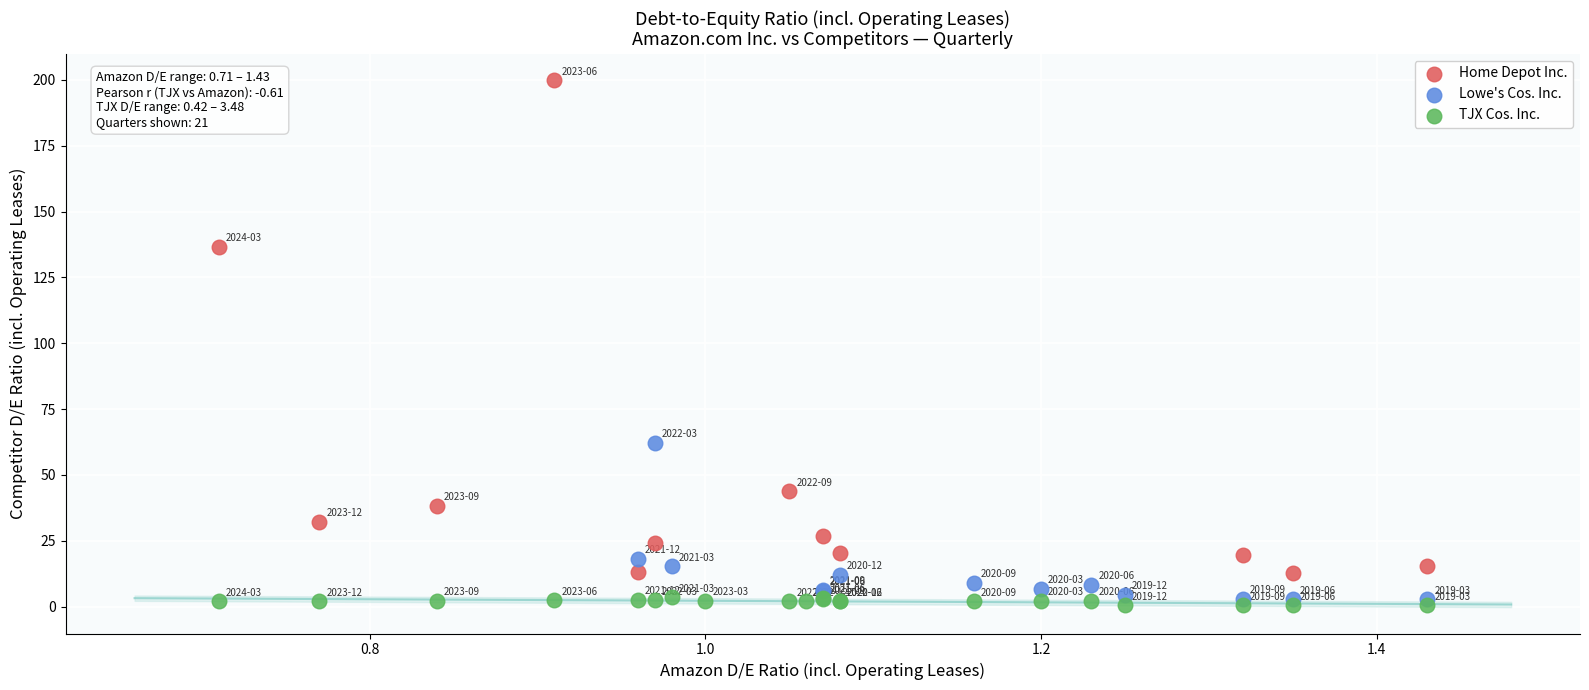

Which series contains the lowest Y value?

TJX Cos. Inc.